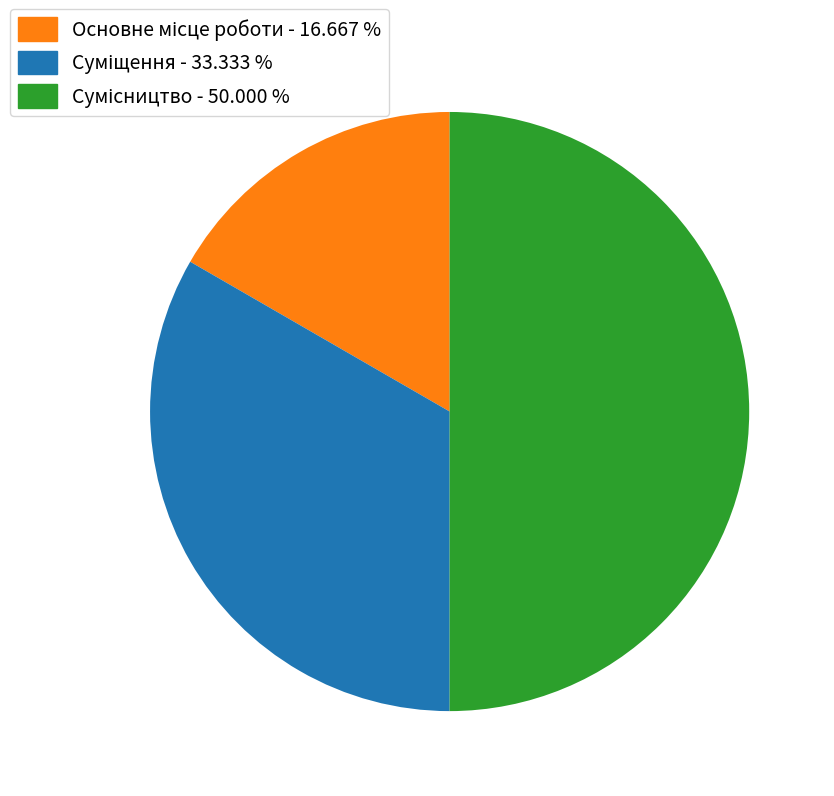

Count the number of slices in the pie.

3